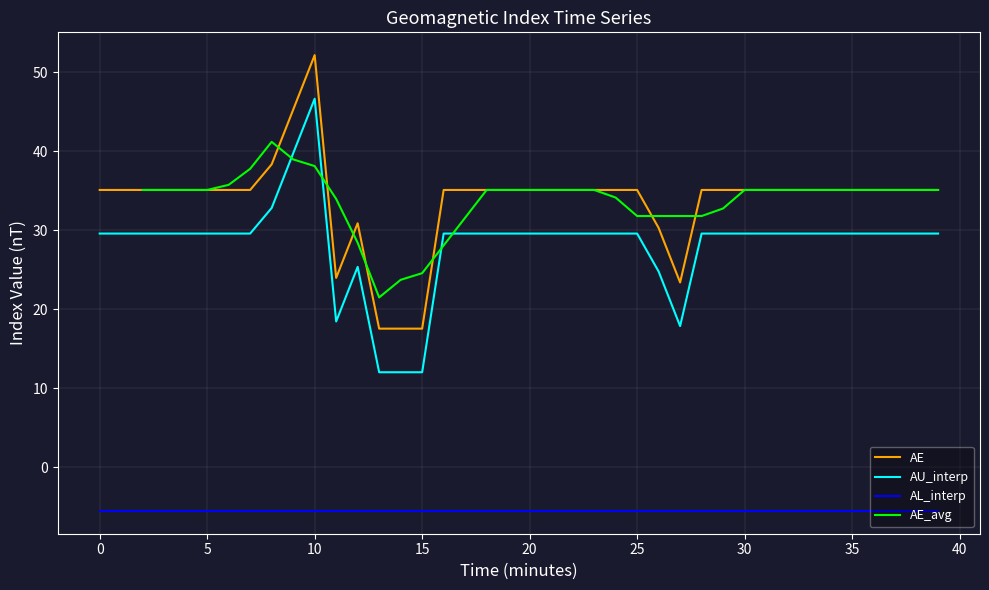

What are all the series names shown in the legend?

AE, AU_interp, AL_interp, AE_avg